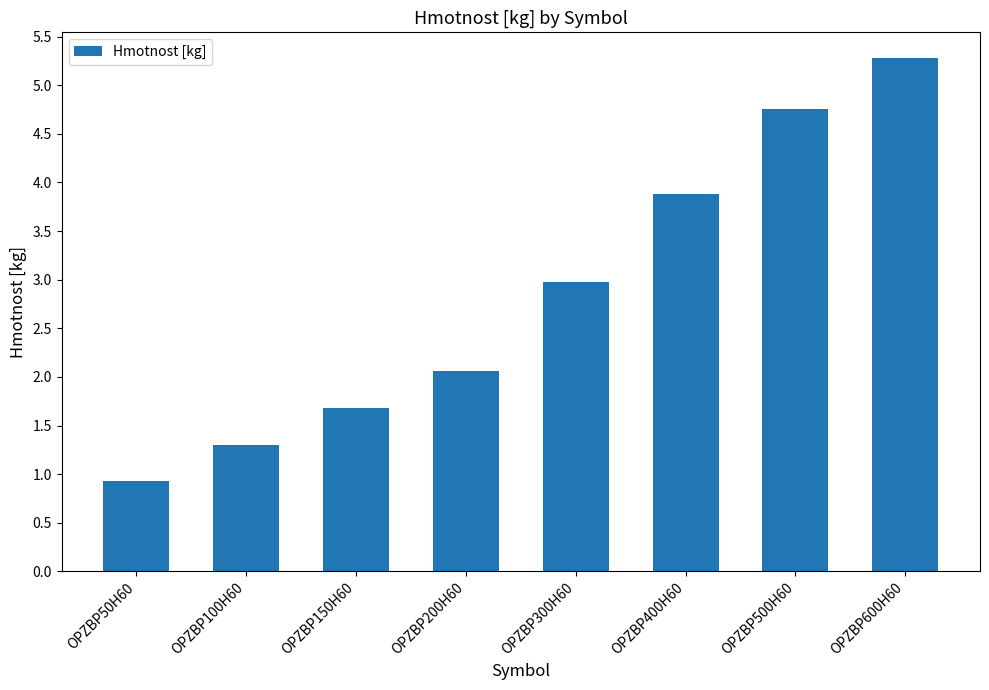

Rank the categories by value from lowest to highest.

OPZBP50H60, OPZBP100H60, OPZBP150H60, OPZBP200H60, OPZBP300H60, OPZBP400H60, OPZBP500H60, OPZBP600H60